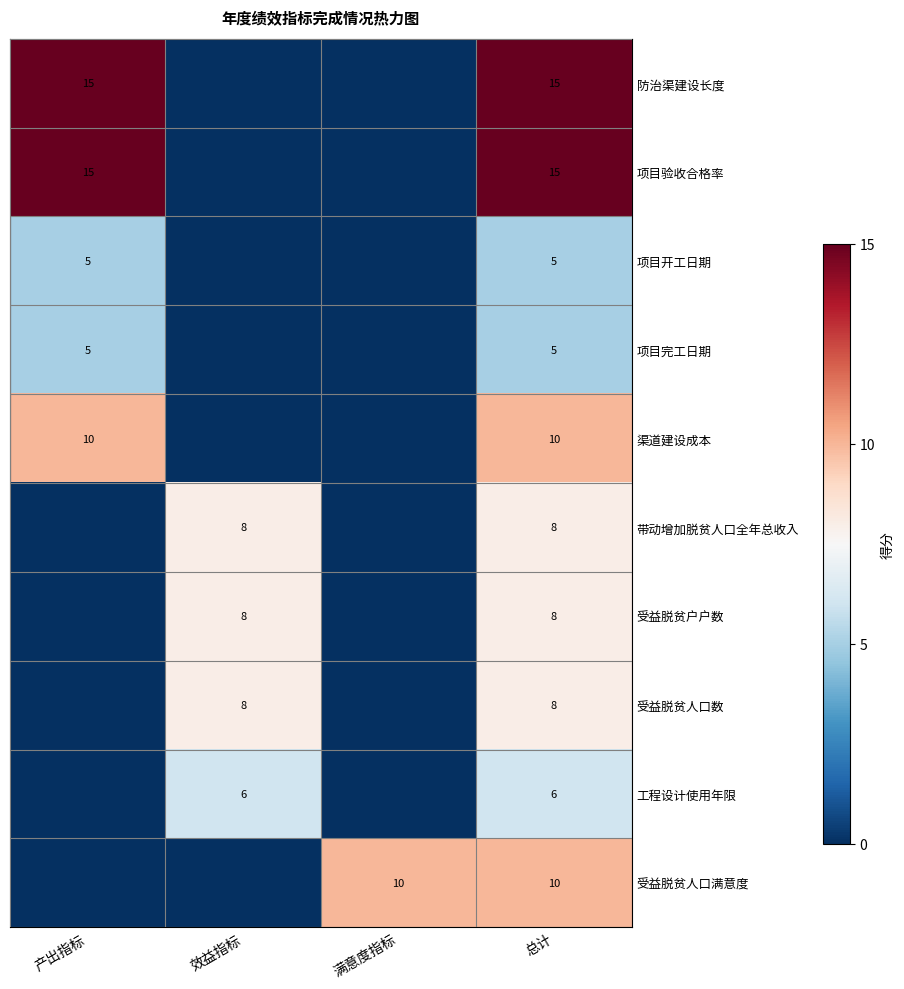

What is the maximum value for 受益脱贫人口数?

8